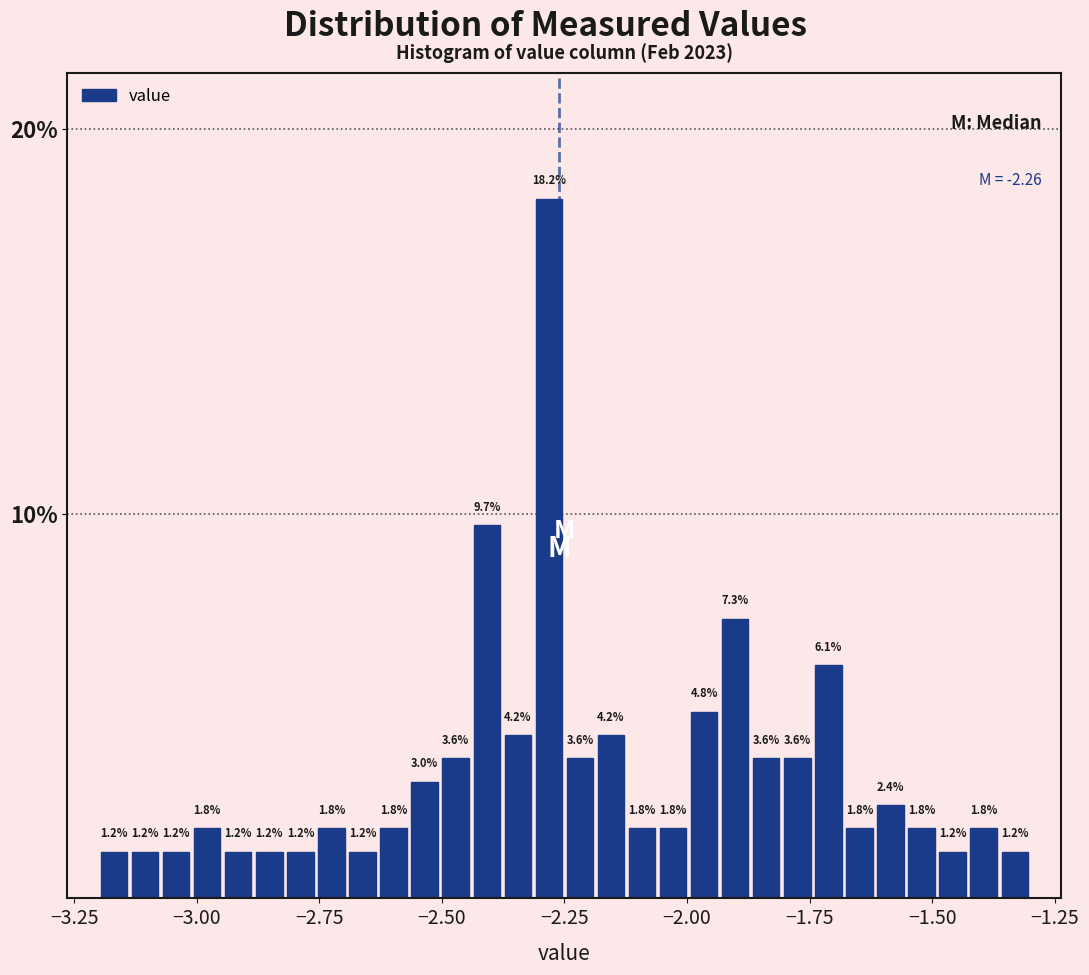

Around what value on the x-axis is the tallest bar? Give the approximate position of its centre, as read against the axis.

-2.30